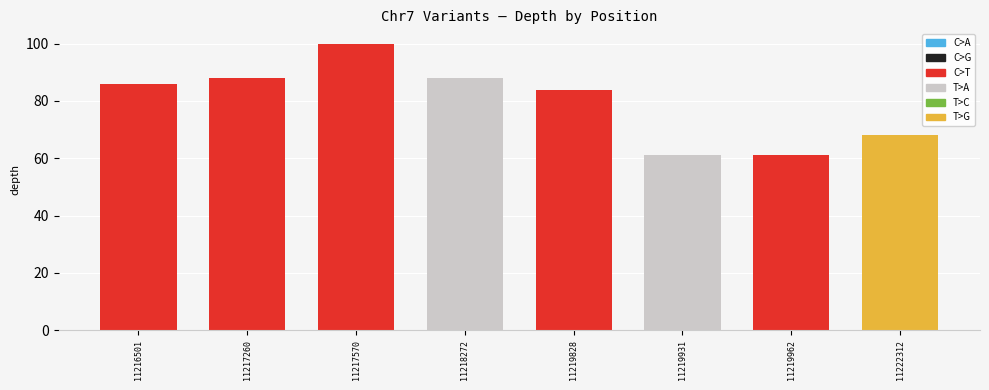

Between 11217570 and 11217260, which is larger?

11217570